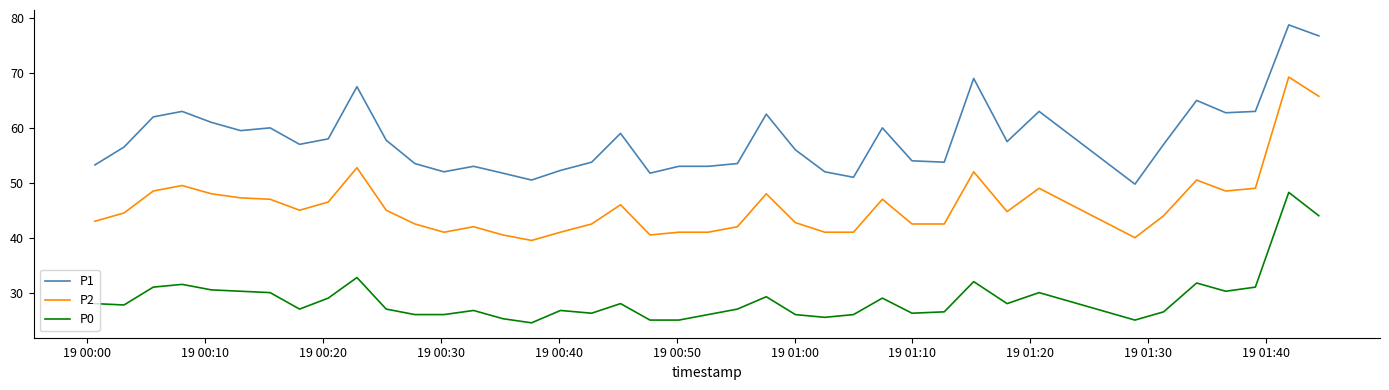

True or false: P0 and P1 intersect in this chart.

False